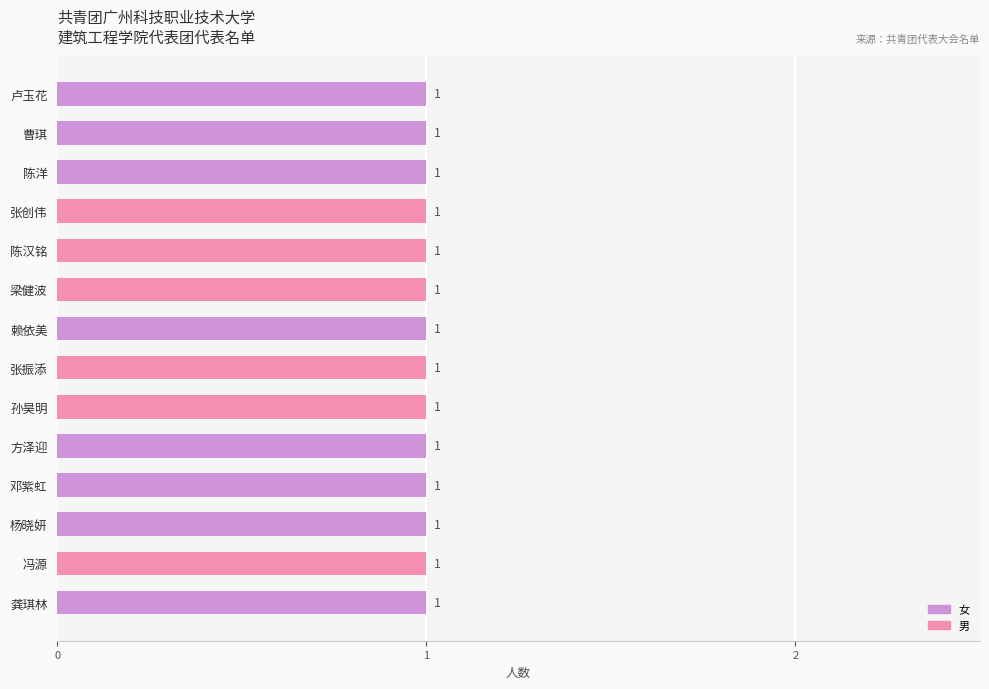

Is it true that 男 equals 2 at 陈汉铭?

False